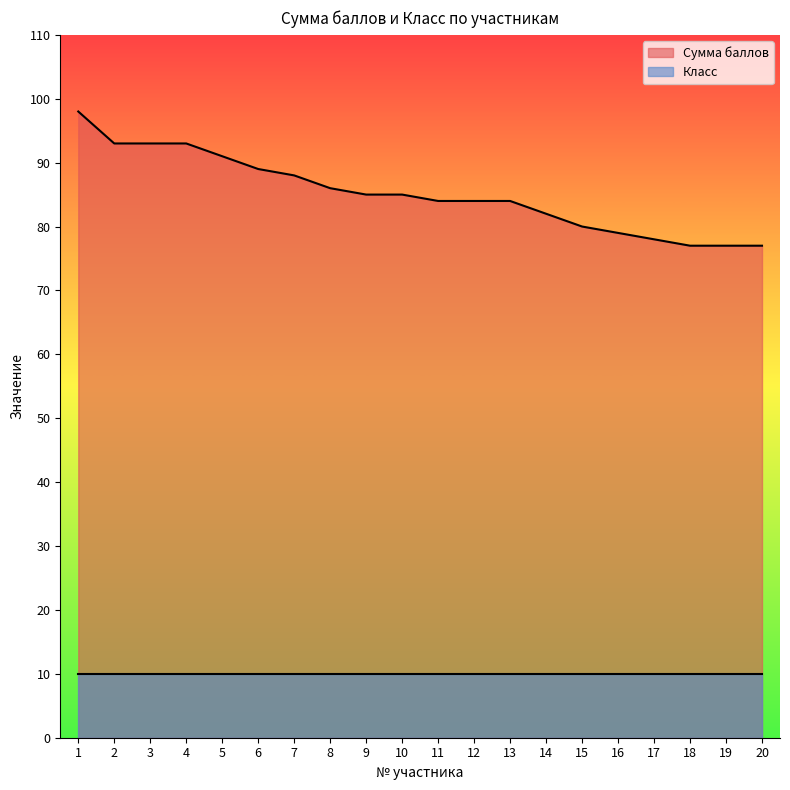

Reading left to right, what are all the values shown in this chart?

1=98	2=93	3=93	4=93	5=91	6=89	7=88	8=86	9=85	10=85	11=84	12=84	13=84	14=82	15=80	16=79	17=78	18=77	19=77	20=77